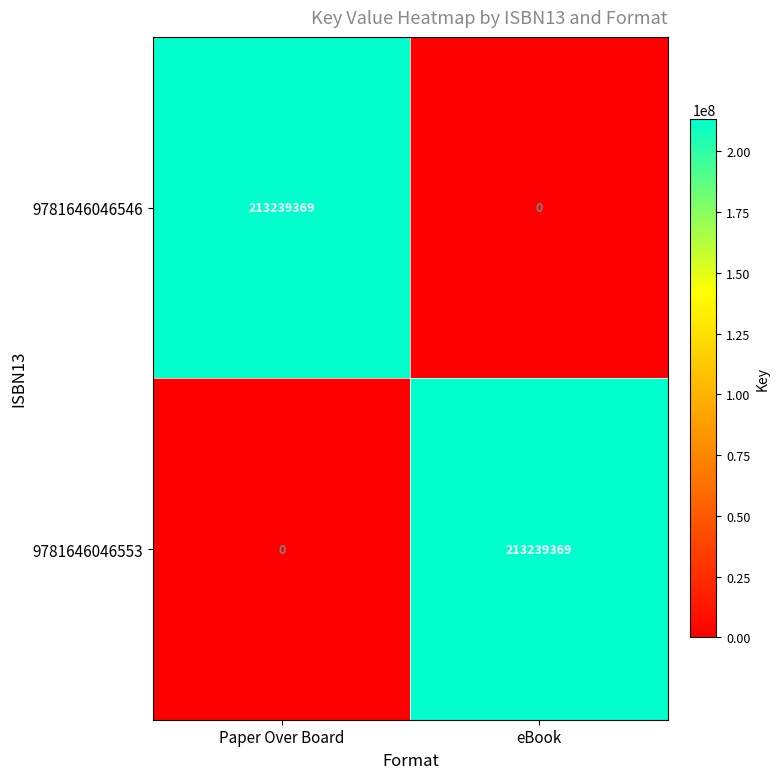

What is the difference between the highest and lowest values at Paper Over Board?

213239369